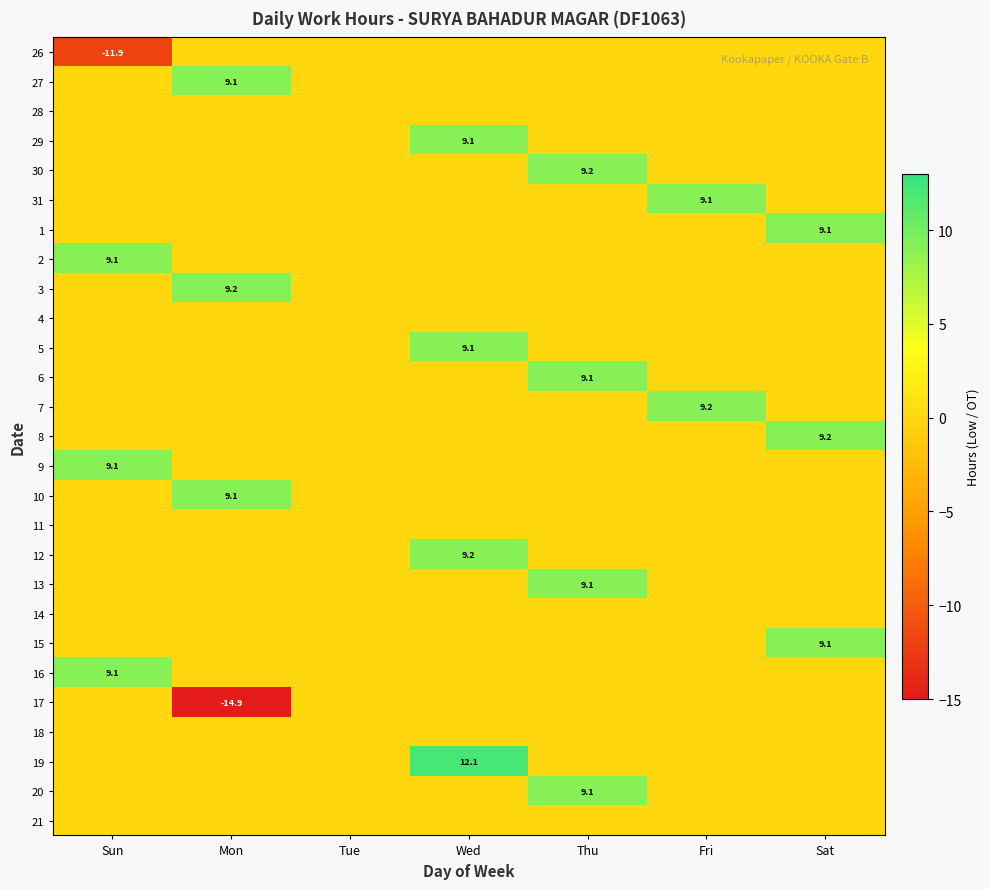

Is it true that 7 equals 12.9 at Fri?

False